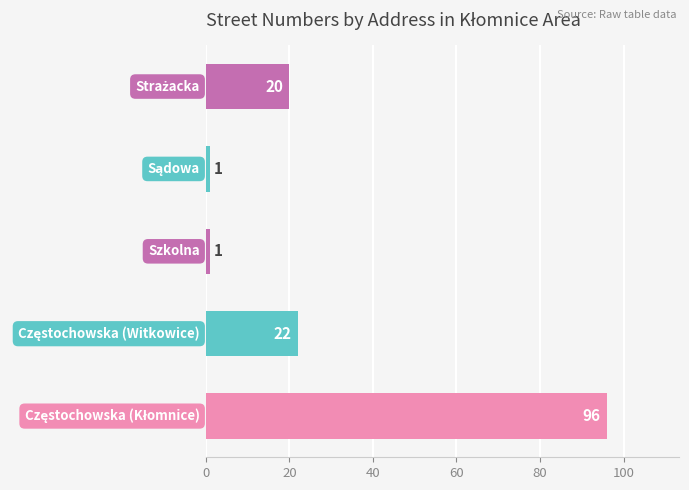

What is the maximum value shown in the chart?

96